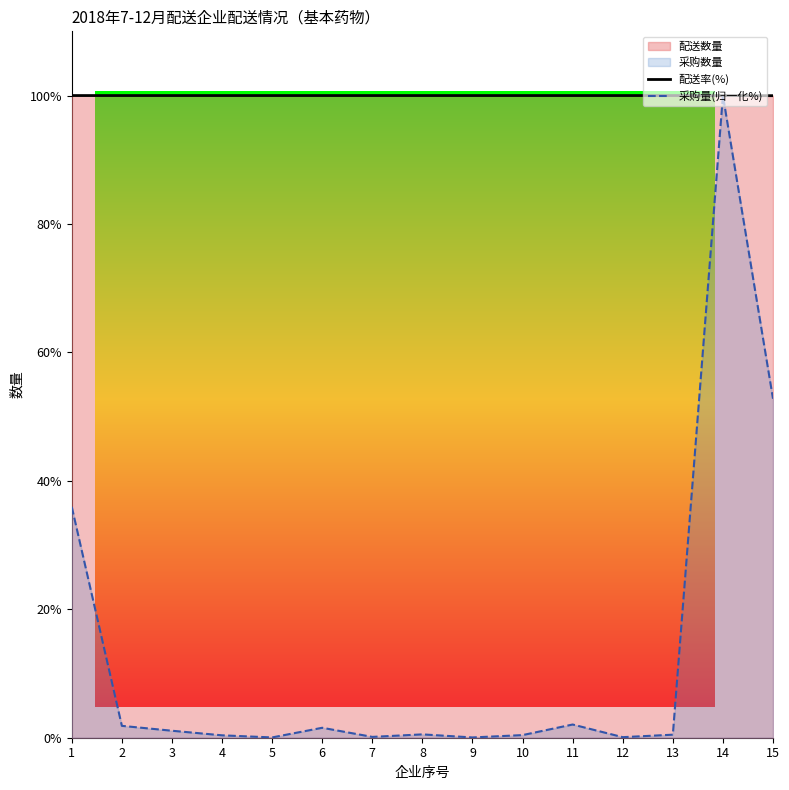

At which category is the sum across all series the highest?

14